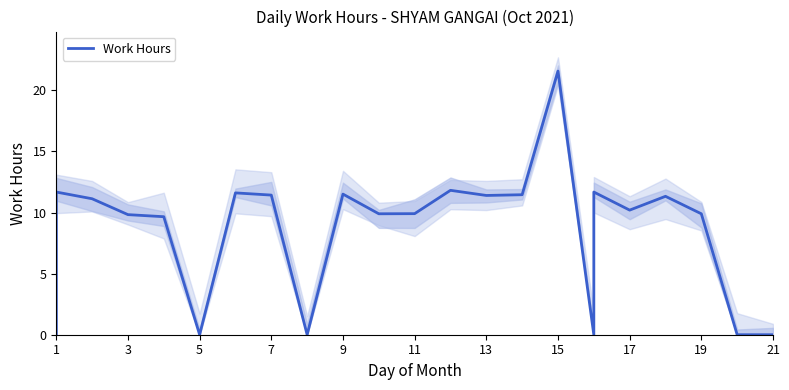

How many interior local valleys (lower than both neighbors) does the data have?

6